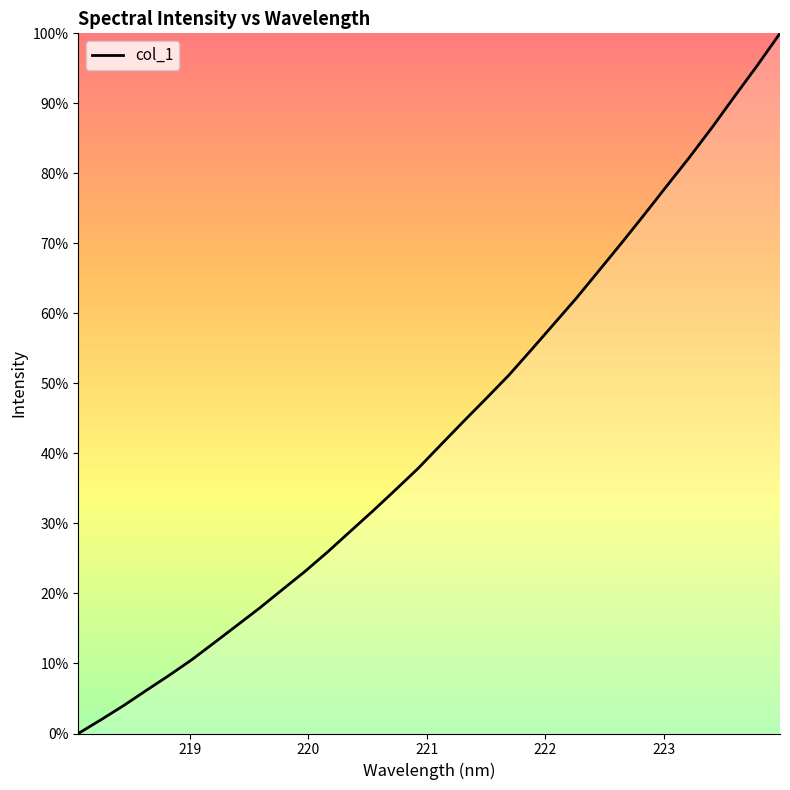

How many values are above zero?

31